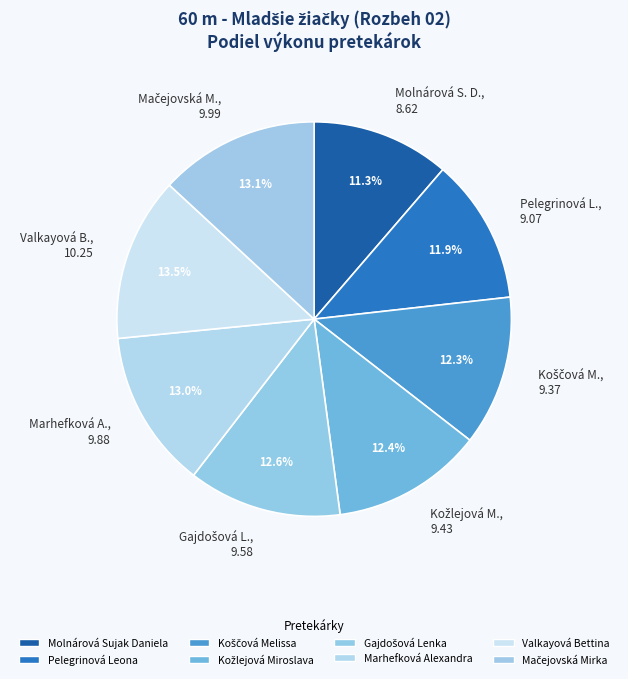

Does Marhefková A., 9.88 account for over 50% of the chart?

No